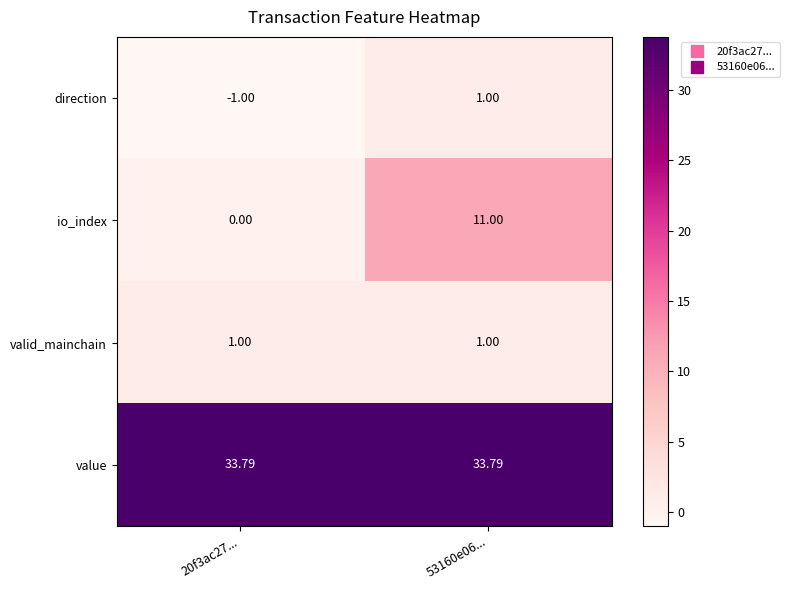

Which series has the widest spread of values?

io_index